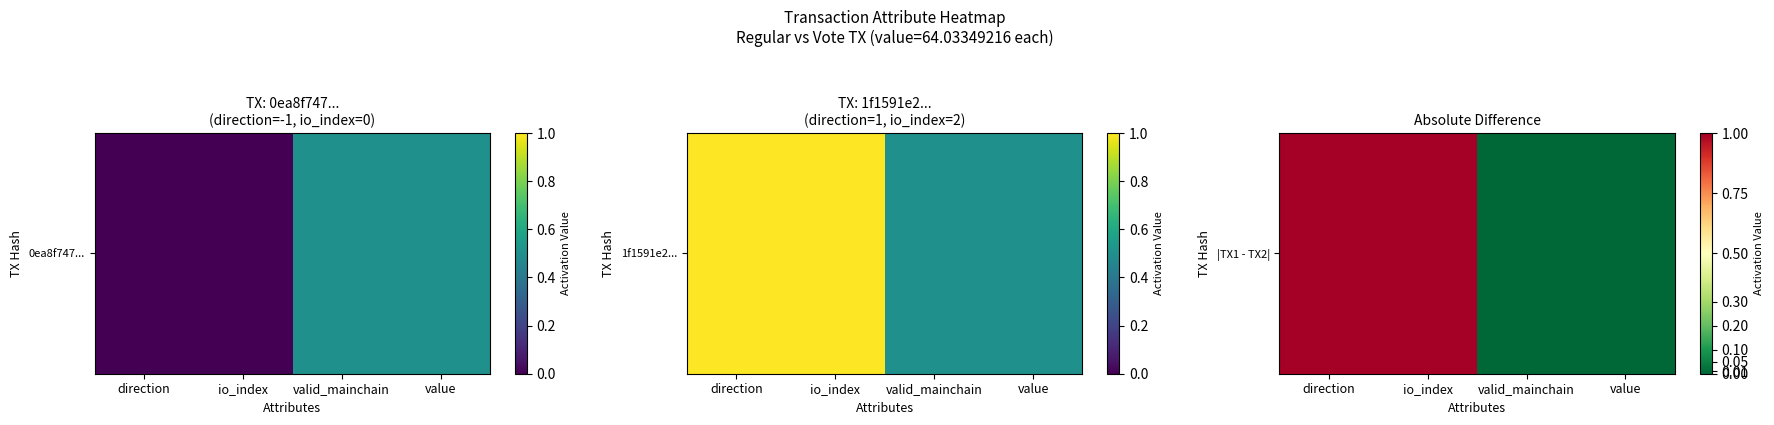

What is the difference between the maximum and minimum values?

1